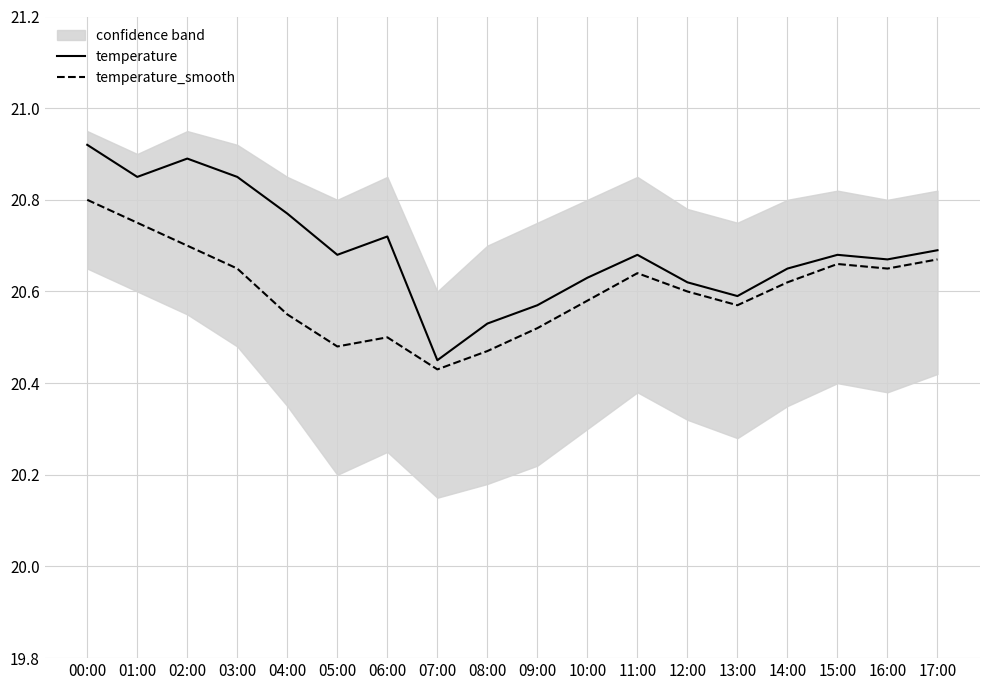

Is the value of temperature_smooth at 14:00 greater than the value of temperature at 02:00?

No